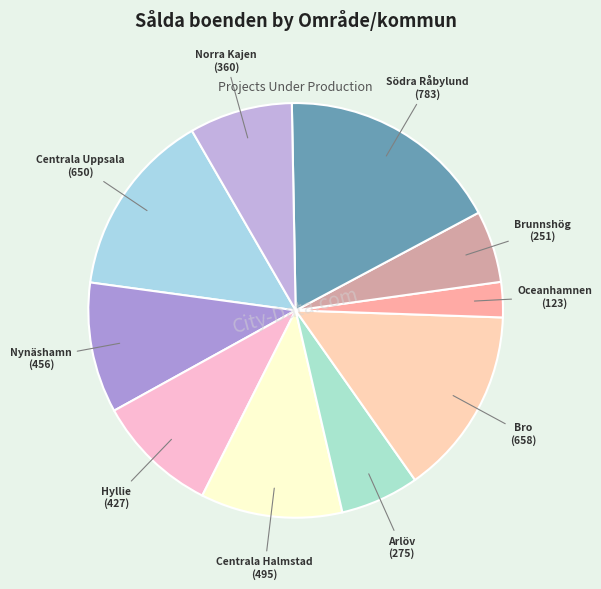

Count the number of slices in the pie.

10